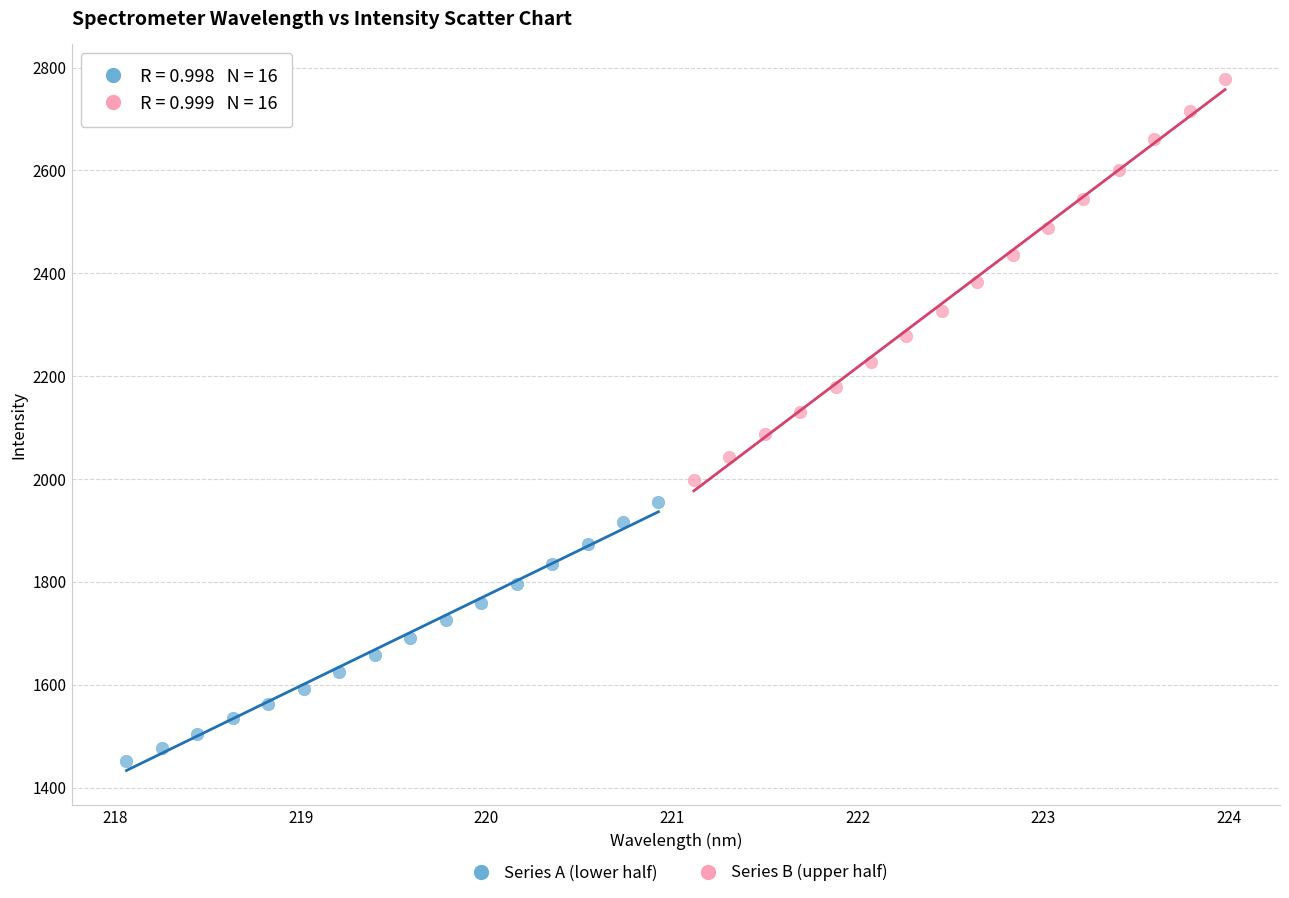

Which series contains the lowest Y value?

Series A (lower half)